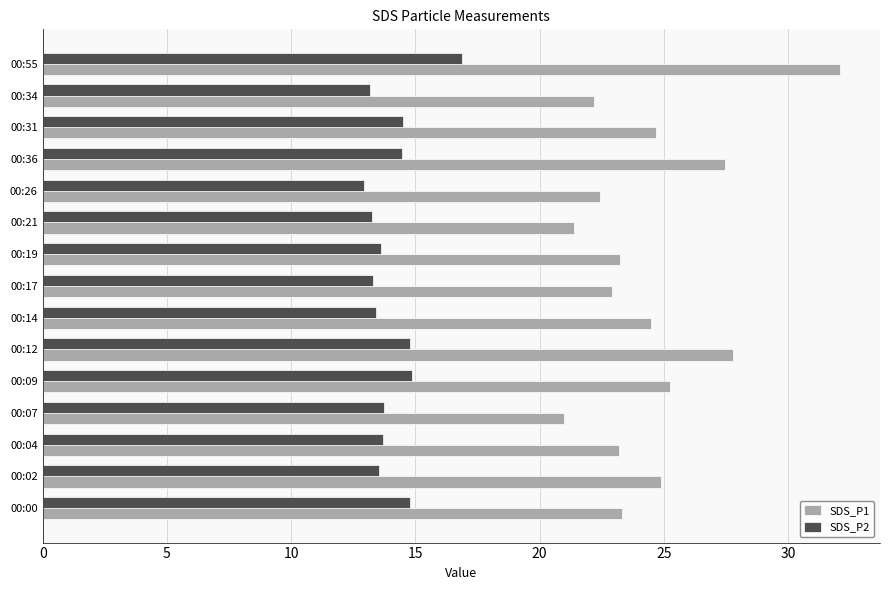

Is it true that SDS_P1 equals 12.7 at 00:34?

False